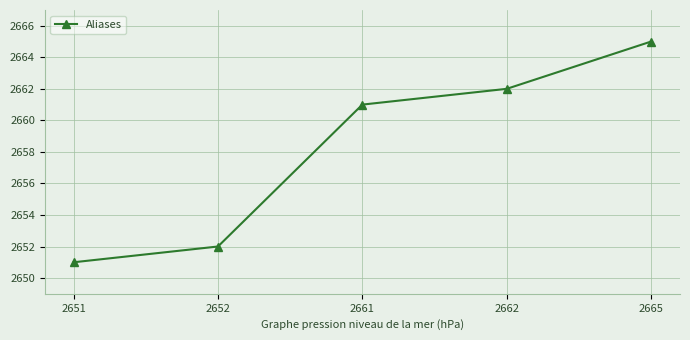

Between 2665 and 2651, which is larger?

2665